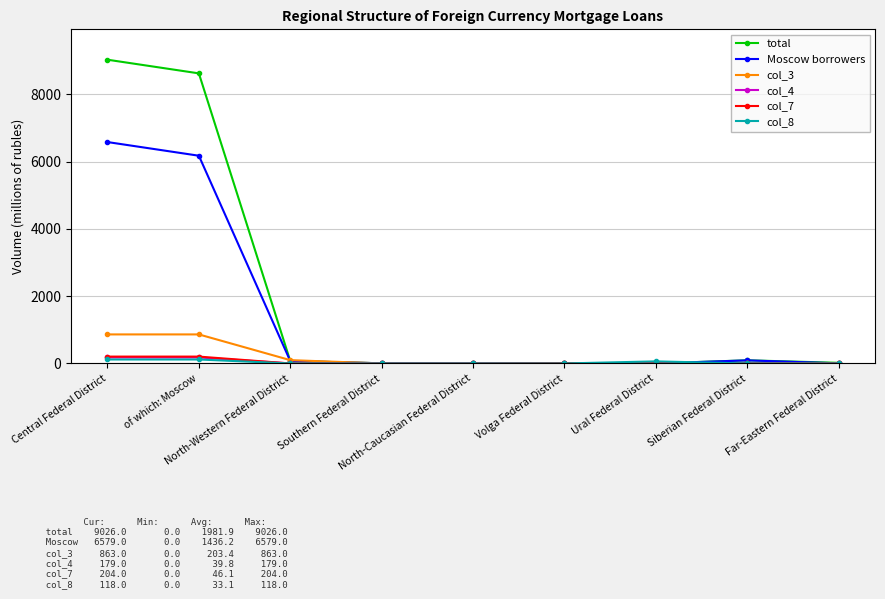

What is the label of the 1st point from the left?

Central Federal District